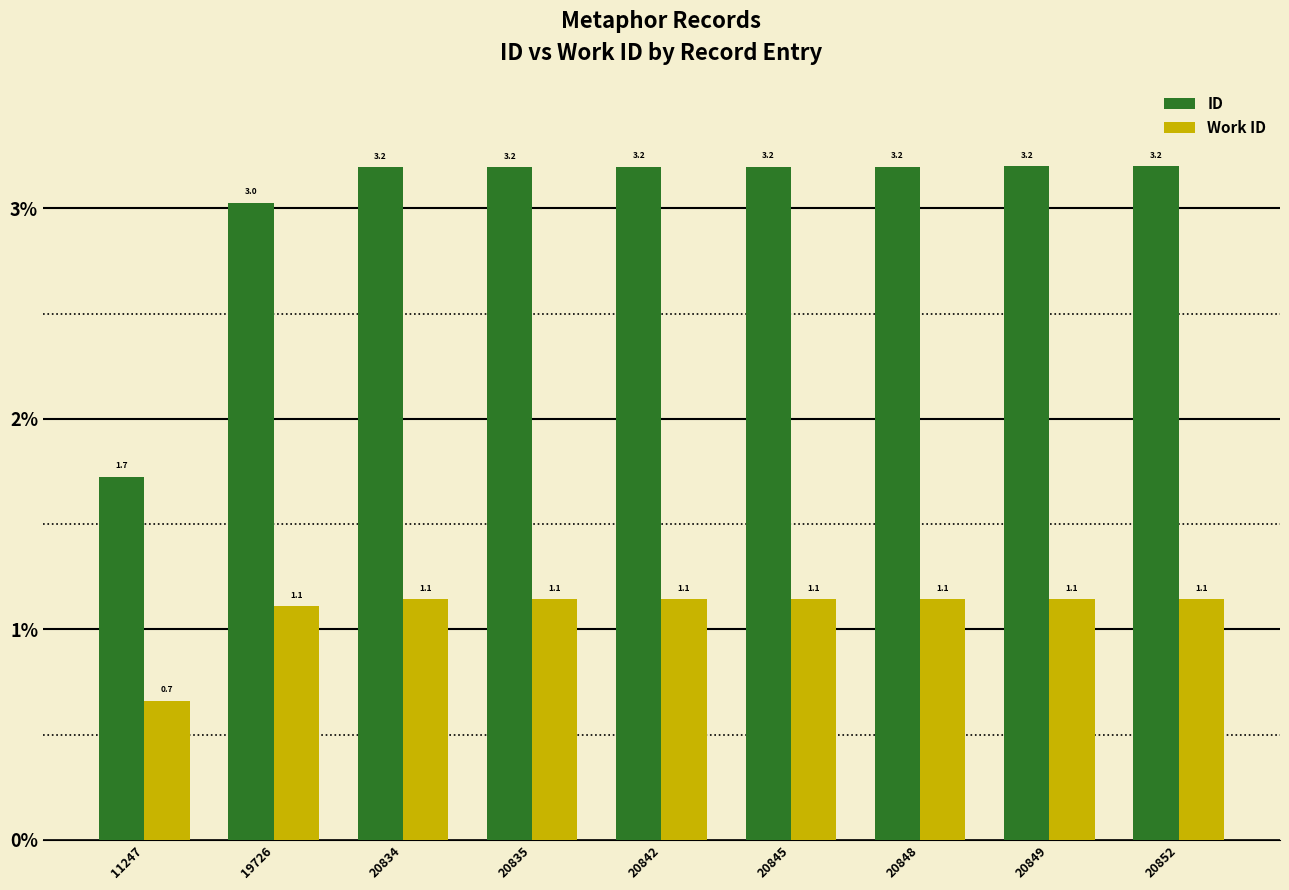

The value of ID at 20845 is 3.2. True or false?

True